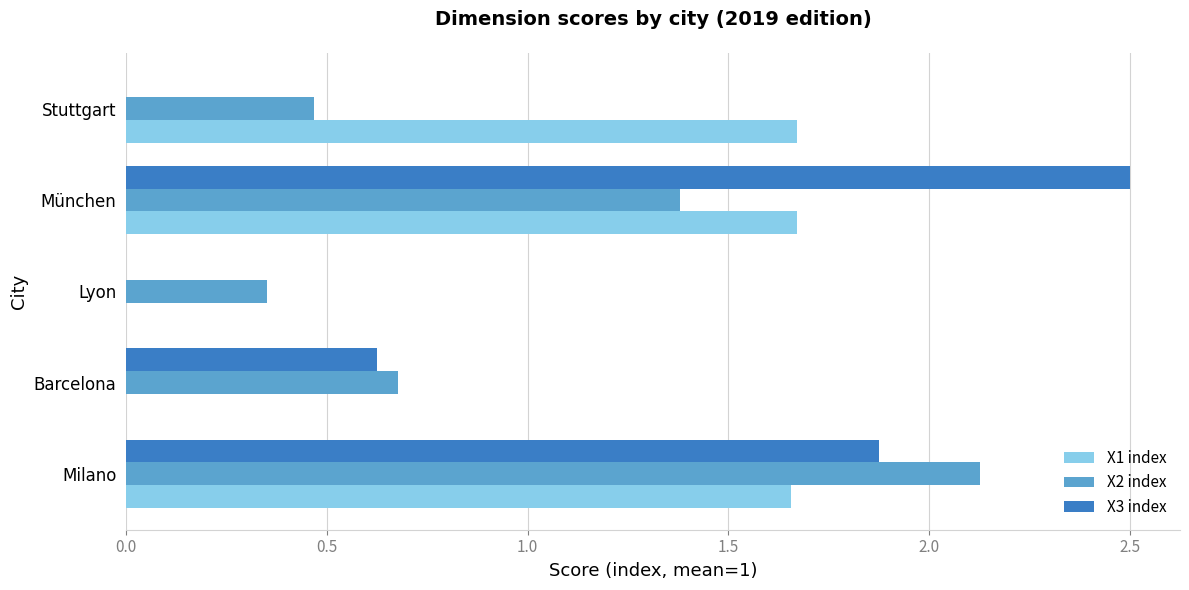

Is the value of X3 index at München greater than the value of X1 index at Lyon?

Yes